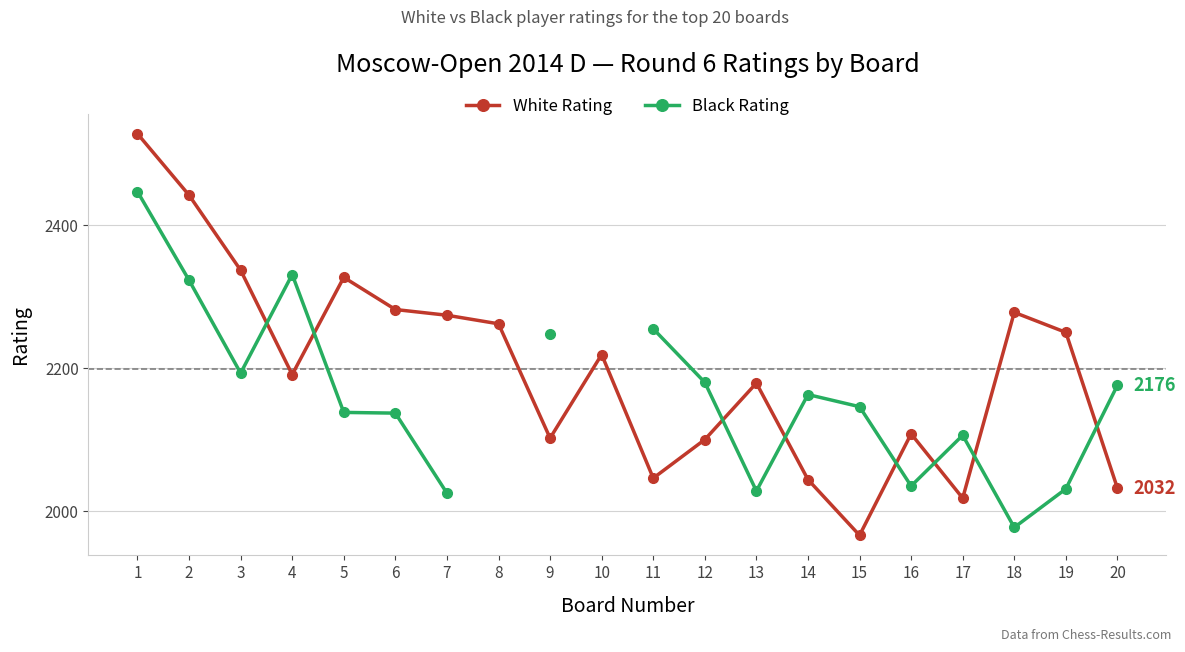

What is the difference between the maximum and minimum values in the White Rating series?

562